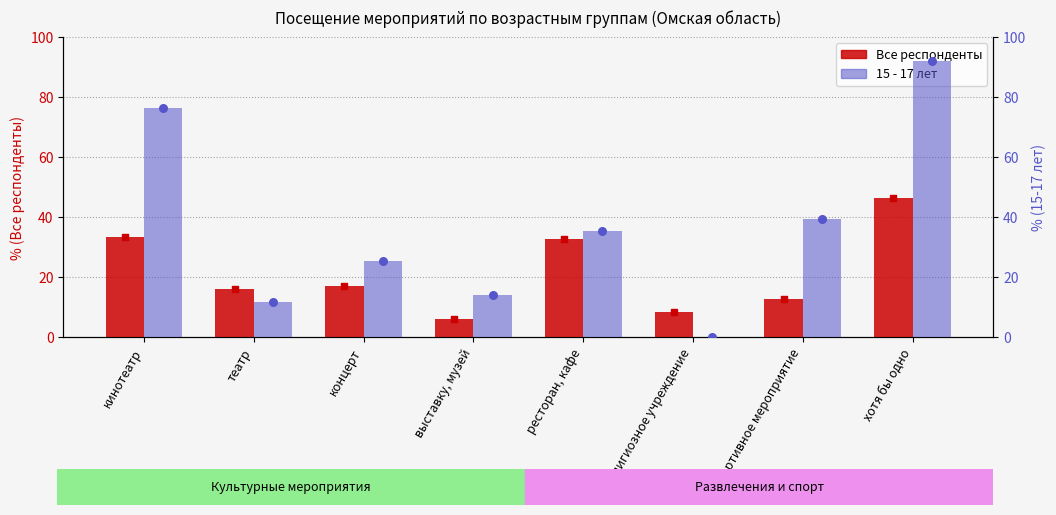

Which series has the widest spread of Y values?

15 - 17